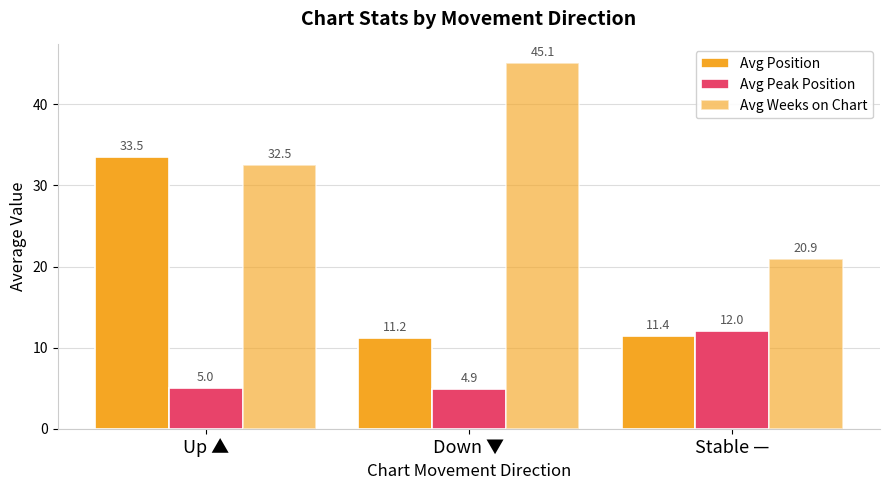

What is the spread (max minus min) of values at Stable —?

9.4